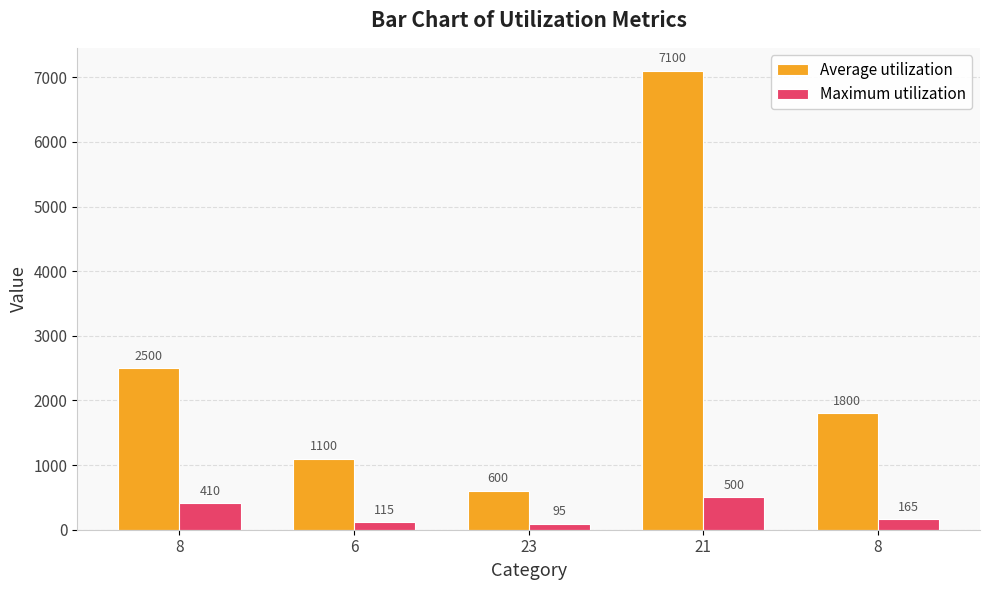

How many categories are shown in the chart?

5